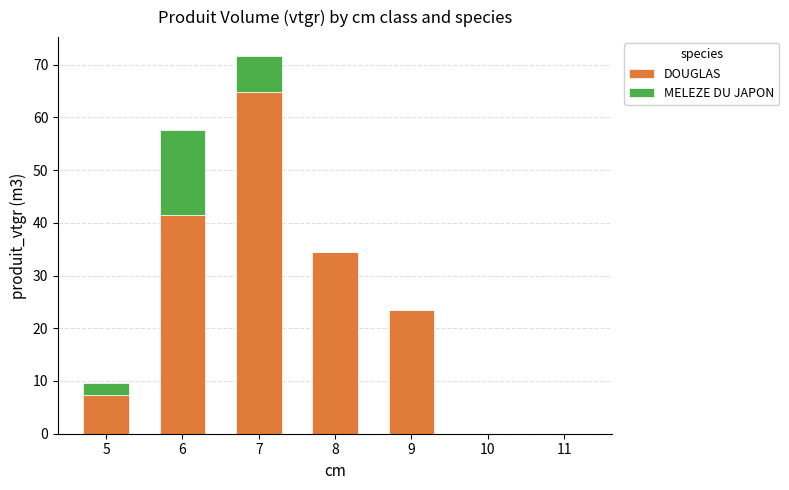

True or false: DOUGLAS has a value of 34.5 at 8.

True